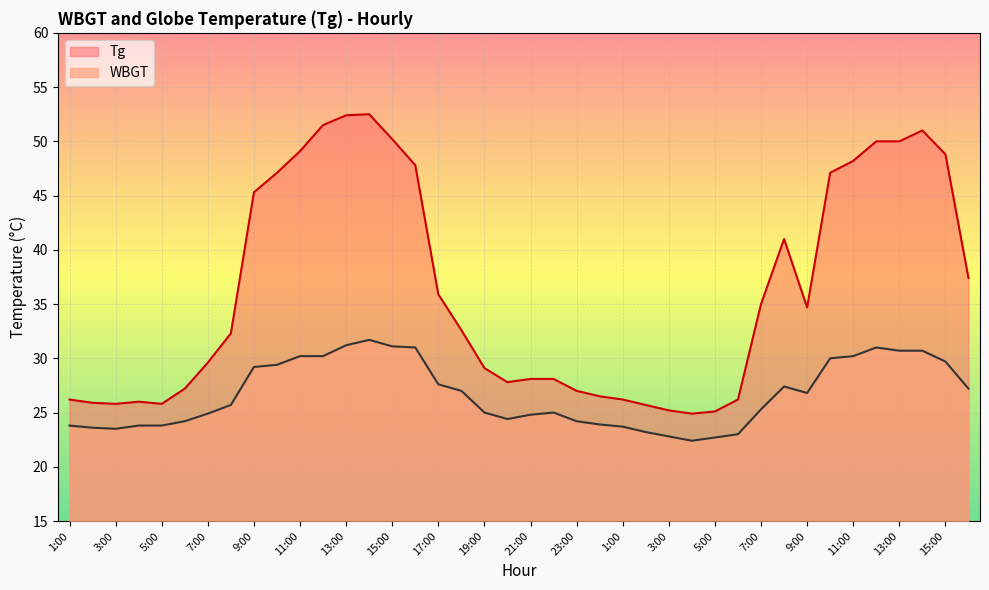

In Tg, how many points are lower than both neighbors (excluding endpoints)?

5